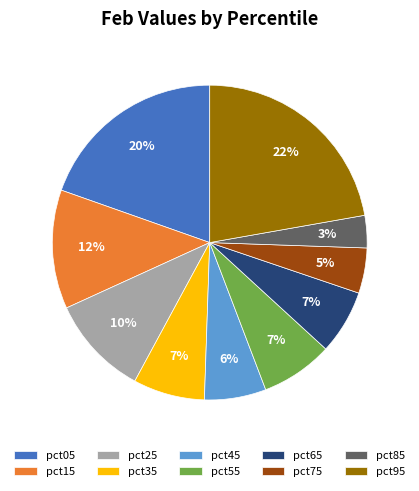

True or false: pct55 accounts for 1% of the total.

False